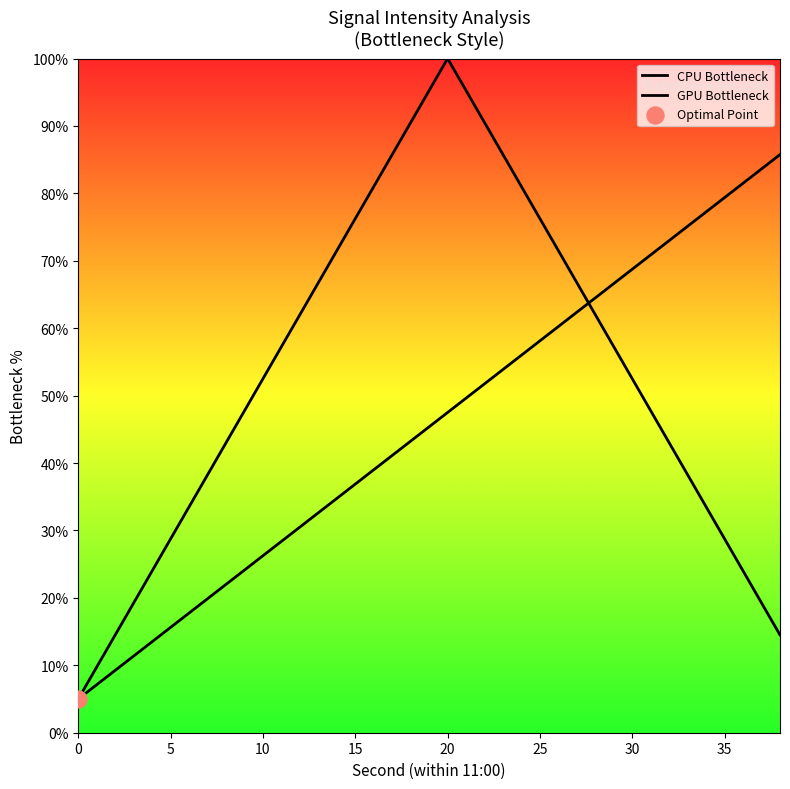

Which series has the largest Y range (max minus min)?

CPU Bottleneck